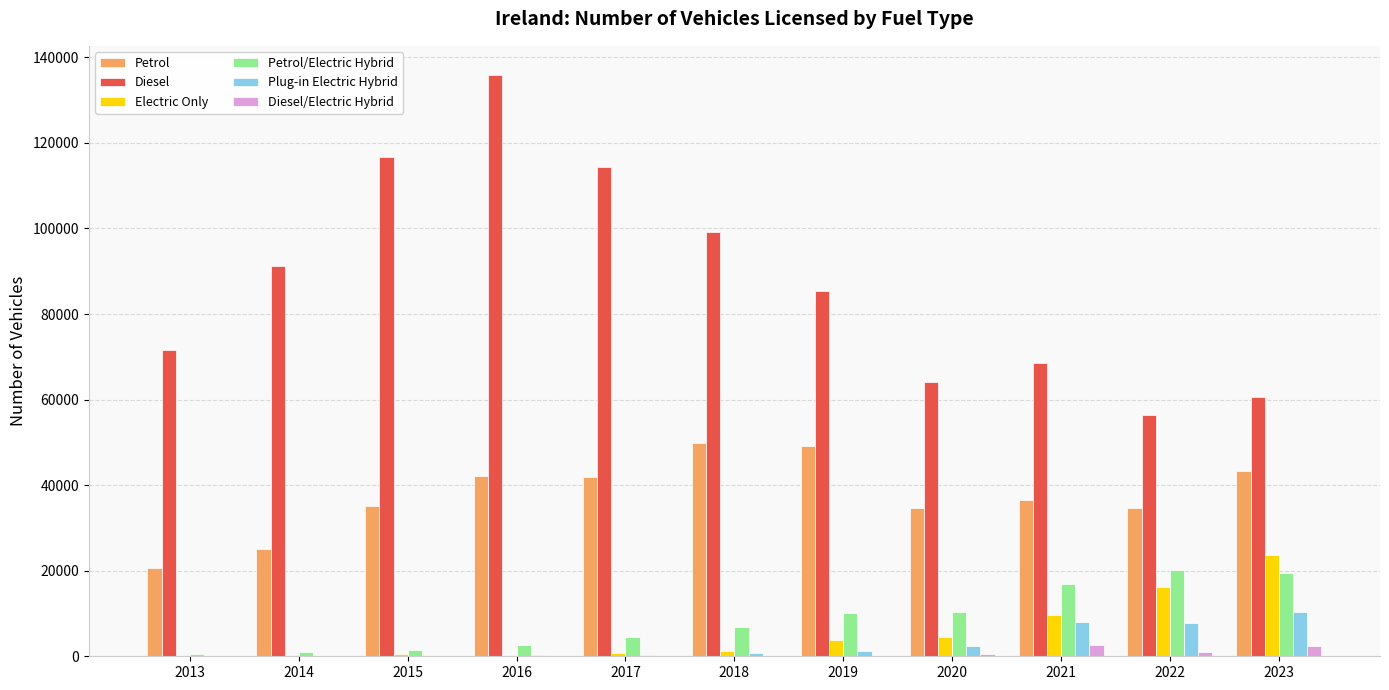

Which category has the highest value across all series?

2016